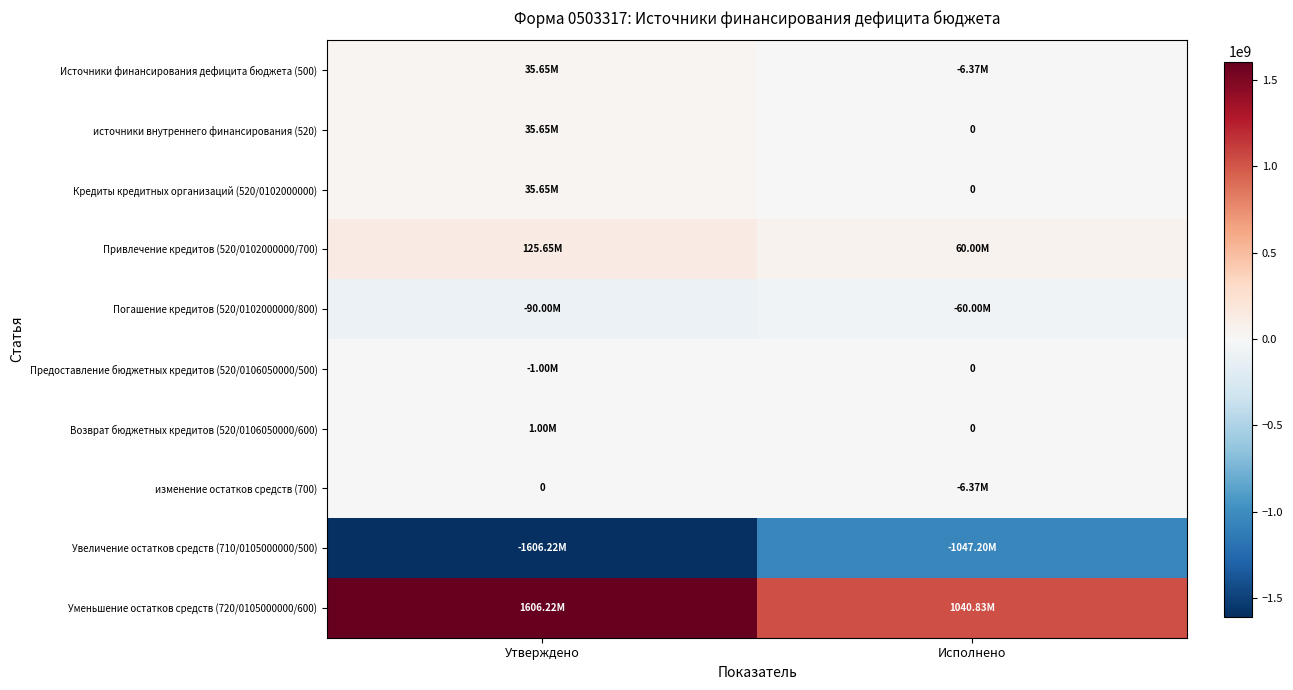

Which series changed the most between Утверждено and Исполнено?

Уменьшение остатков средств (720/0105000000/600)